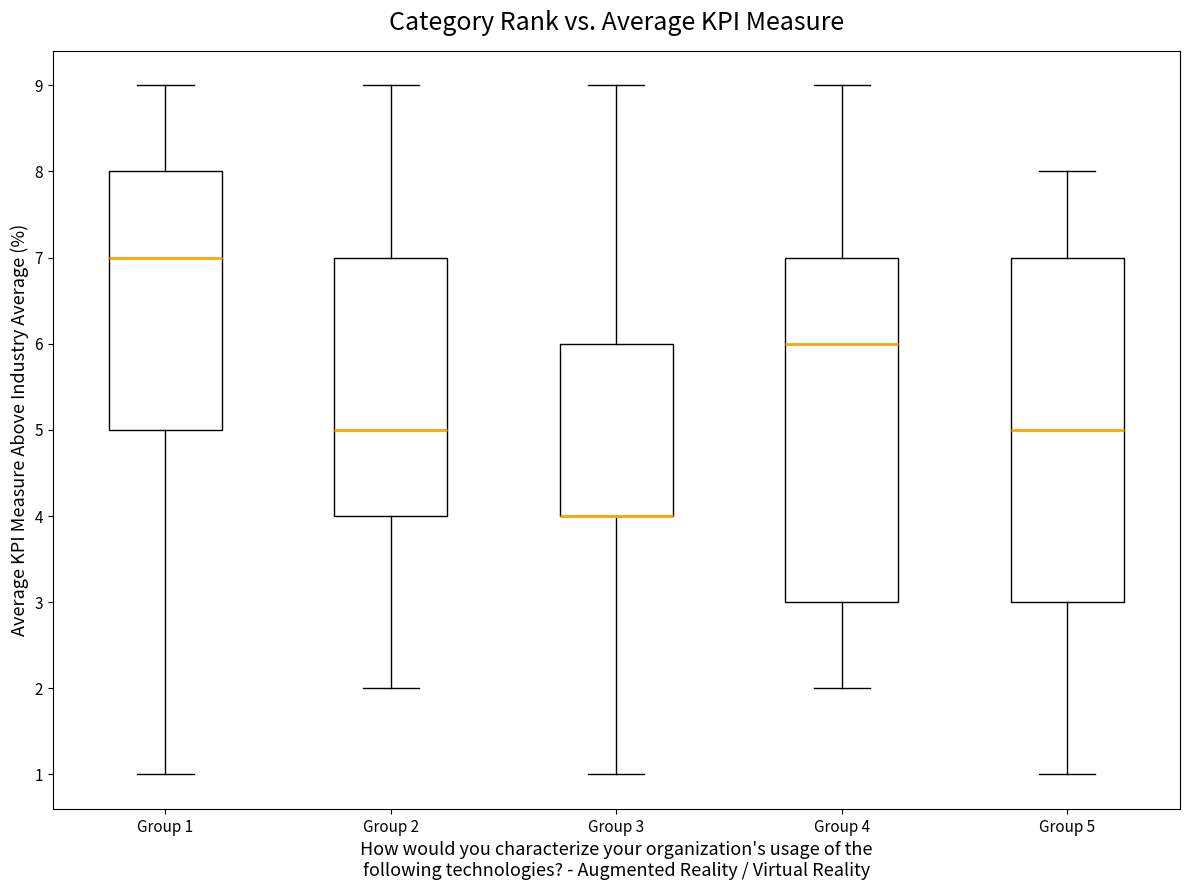

Reading left to right, read every box against the y-axis: the position of its median line, the range the box covers, and the ends of its whiskers. The values are not printed on the chart, so give them approximately, as read against the axis.

Group 1: median 7, box 5 to 8, whiskers 1 to 9
Group 2: median 5, box 4 to 7, whiskers 2 to 9
Group 3: median 4 (drawn on the box's lower edge), box 4 to 6, whiskers 1 to 9
Group 4: median 6, box 3 to 7, whiskers 2 to 9
Group 5: median 5, box 3 to 7, whiskers 1 to 8